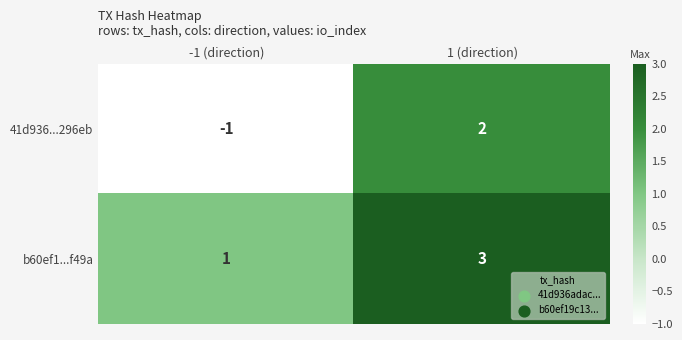

List the labels in order of b60ef1...f49a value, largest first.

1 (direction), -1 (direction)